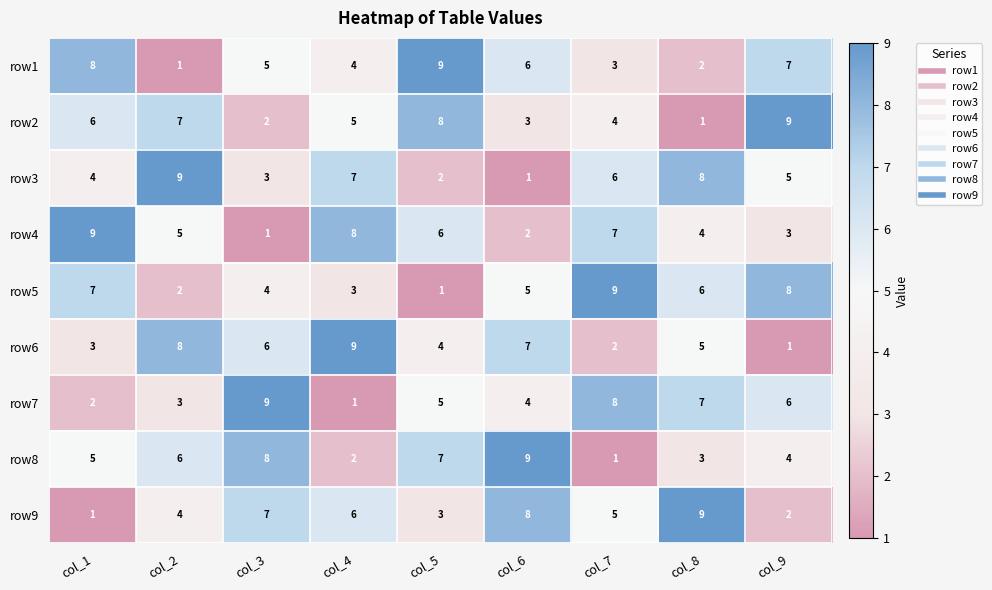

What is the greatest value displayed?

9